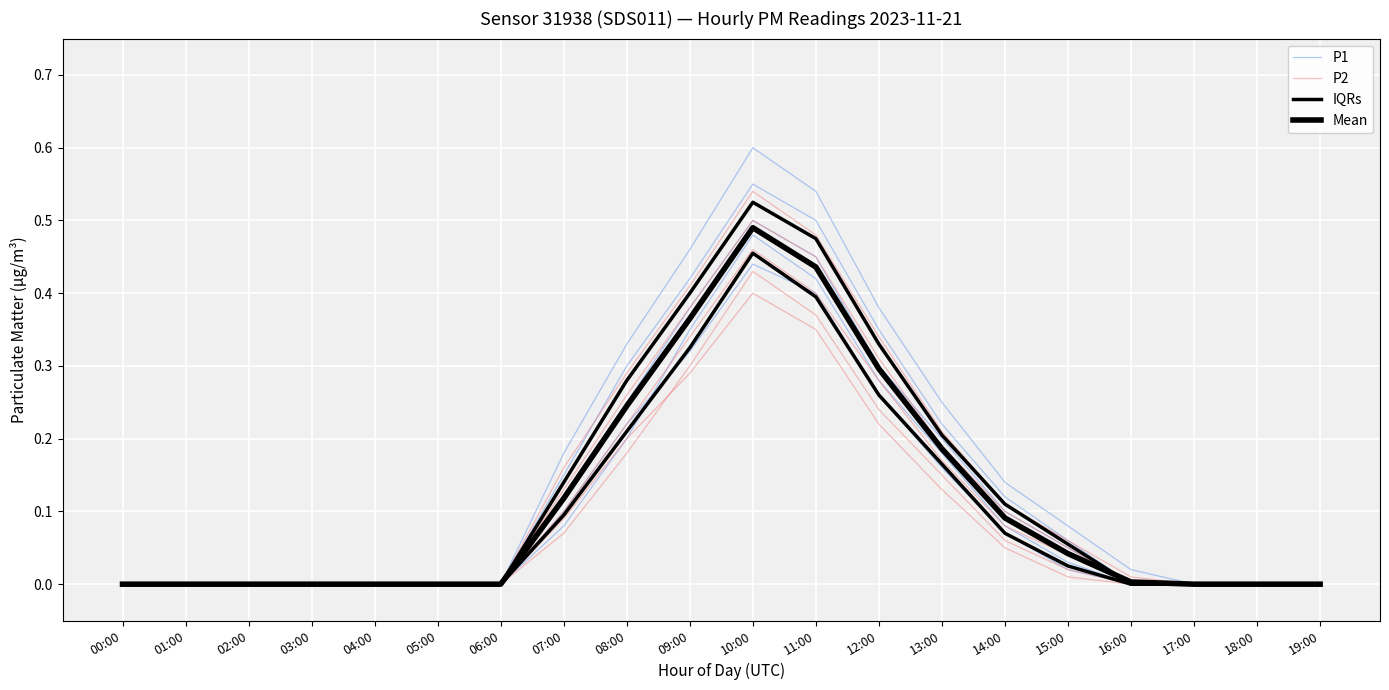

Rank the series by their average value, from lowest to highest.

IQRs, P2, Mean, P1